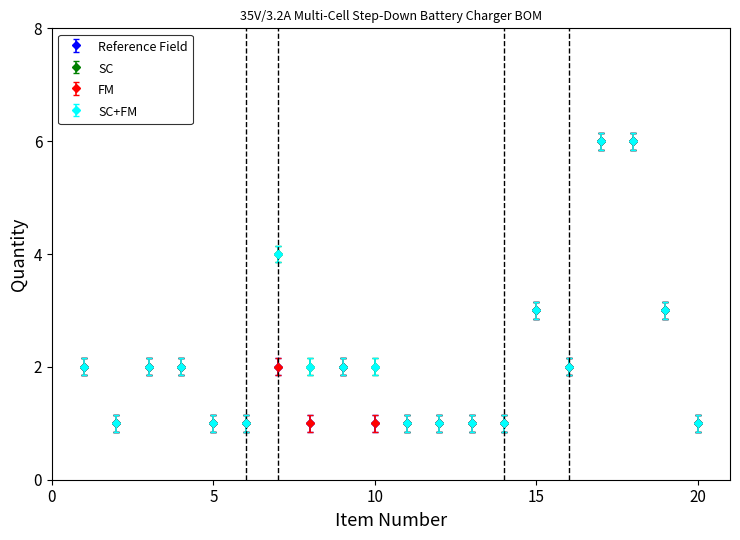

Is this an area chart (filled region under the line)?

No